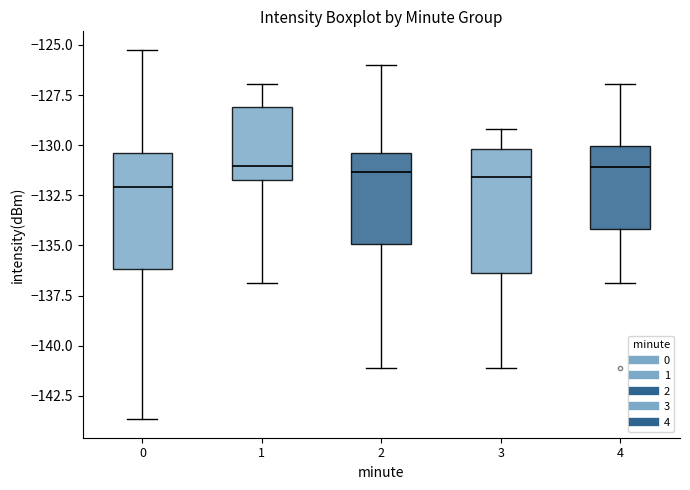

Reading left to right, transcribe this box plot: for each box, give where its median line is, the range the box spans, and where its two whiskers end, as read against the y-axis. The values are not printed on the chart, so give them approximately, as read against the axis.

0: median -132.0, box -136.0 to -130.5, whiskers -143.5 to -125.0
1: median -131.0, box -131.5 to -128.0, whiskers -137.0 to -127.0
2: median -131.5, box -135.0 to -130.5, whiskers -141.0 to -126.0
3: median -131.5, box -136.5 to -130.0, whiskers -141.0 to -129.0
4: median -131.0, box -134.0 to -130.0, whiskers -137.0 to -127.0